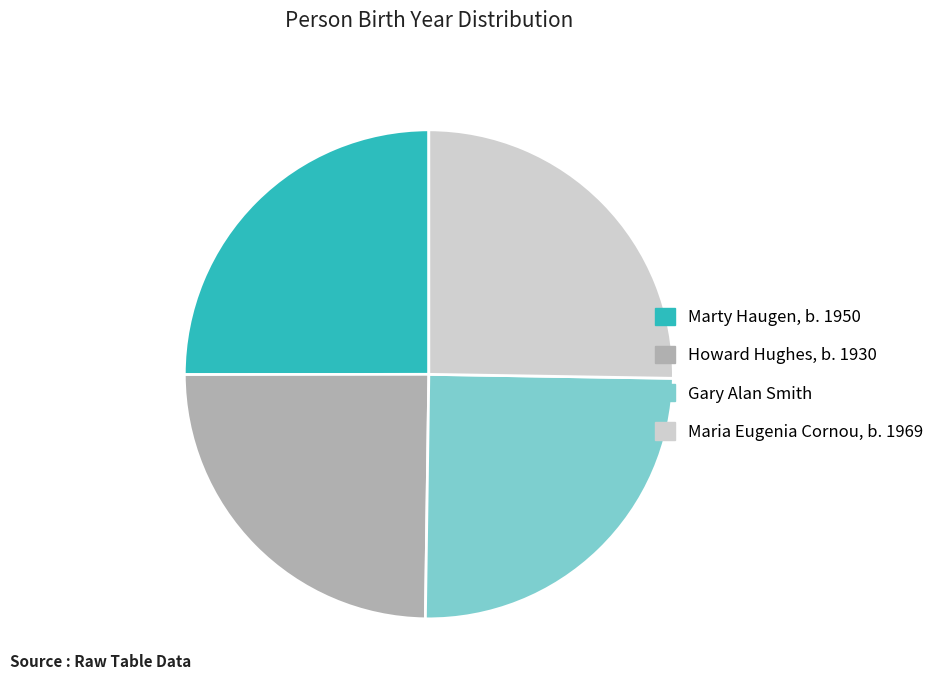

Is it true that Maria Eugenia Cornou, b. 1969 is 25% of the pie?

True